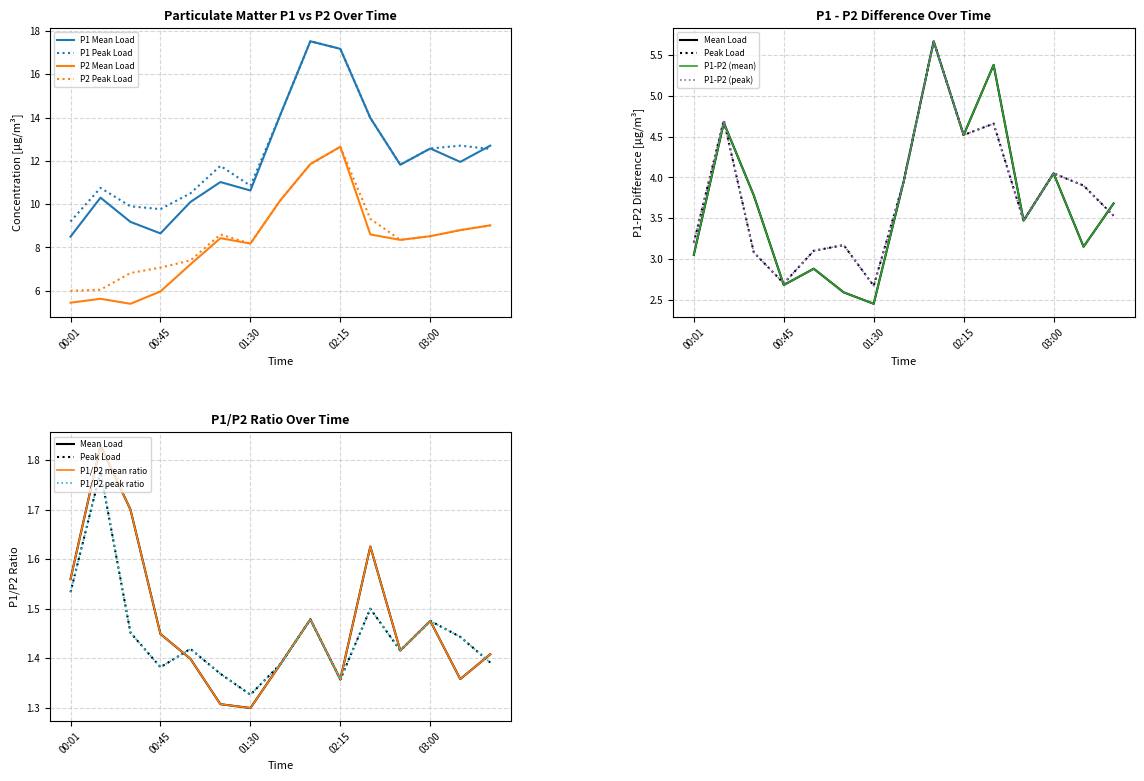

Between 02:30 and 03:15, which series saw the biggest shift?

P1